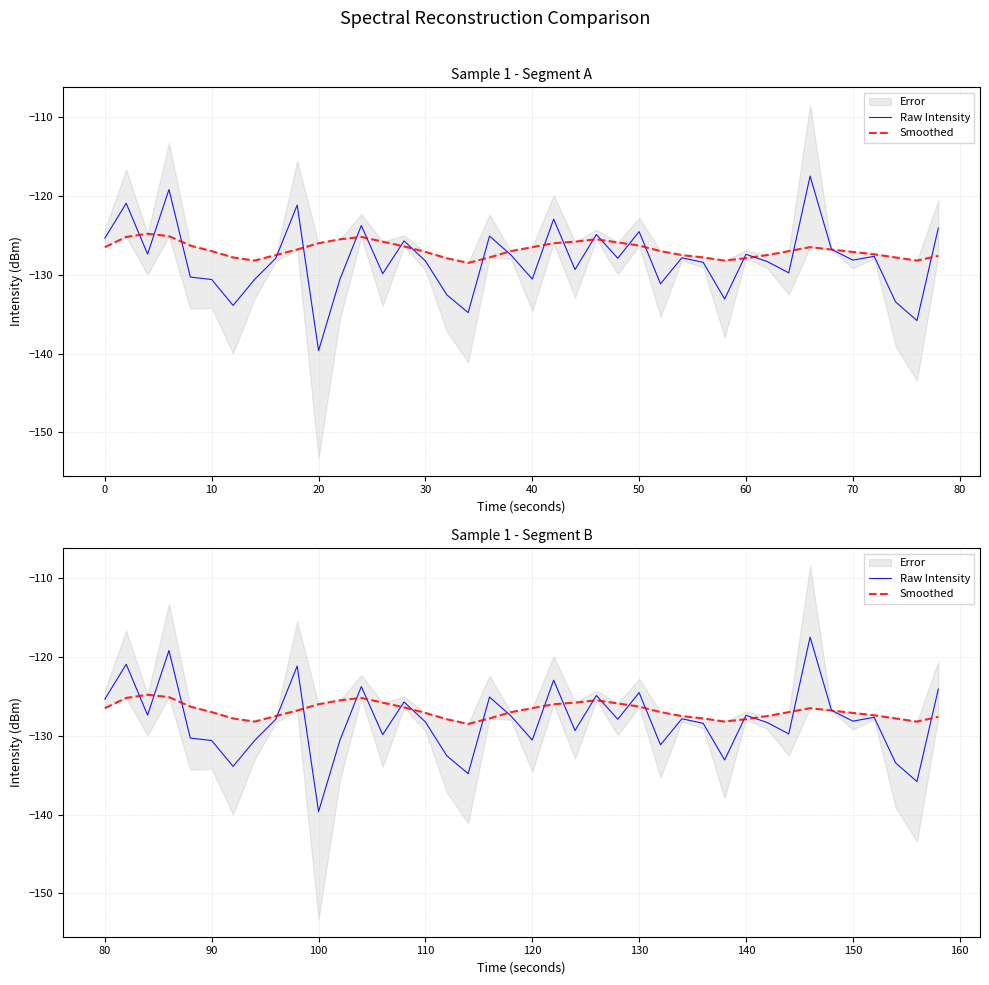

True or false: Raw Intensity has a value of -178.8 at 150.

False